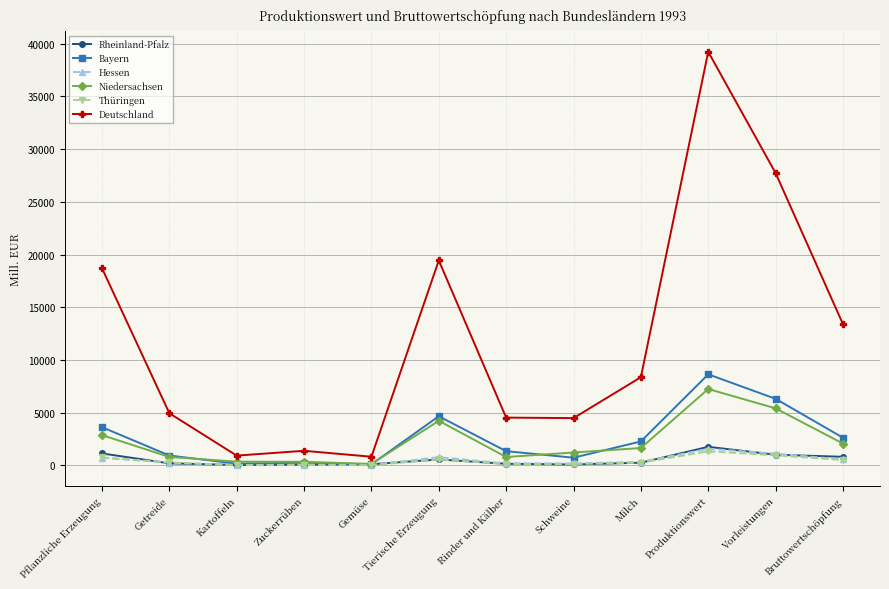

Which series has the widest spread of values?

Deutschland